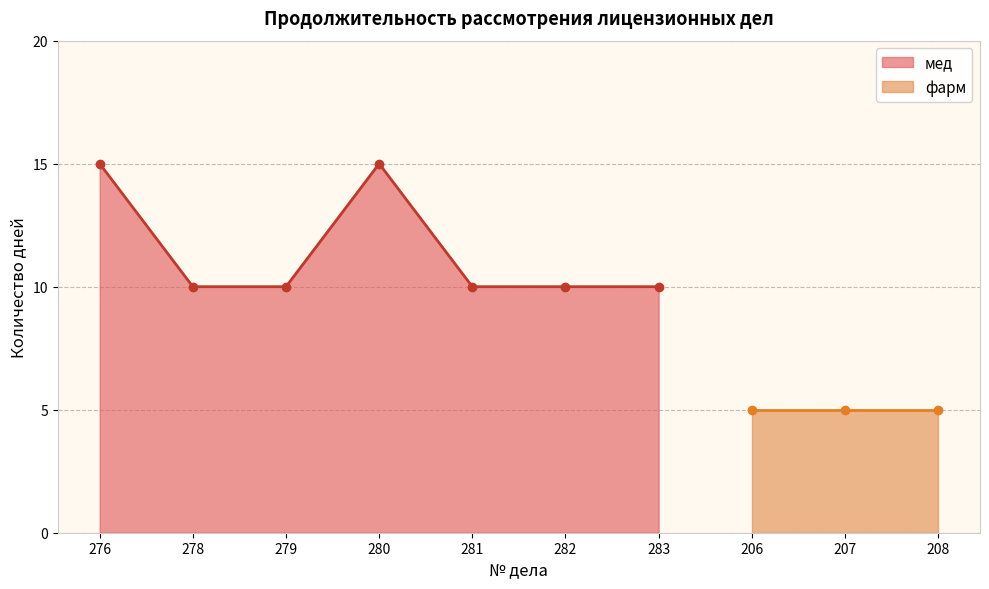

The chart shows a value of 2 at 279. True or false?

False